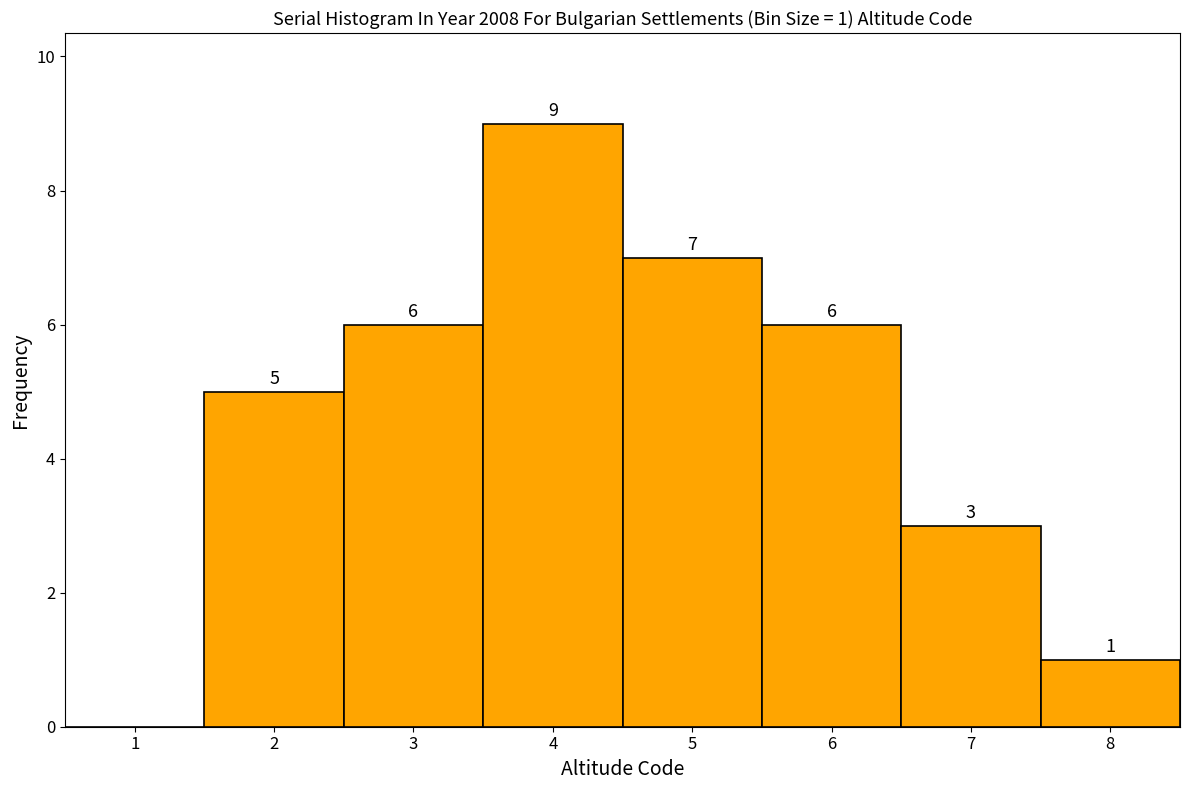

Reading right to left, extract all data points from this chart.

8=1	7=3	6=6	5=7	4=9	3=6	2=5	1=0